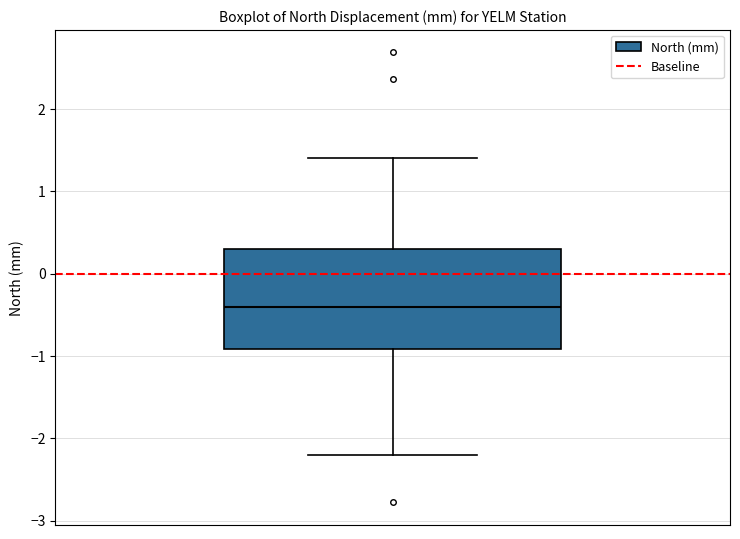

Transcribe this box plot: give where the median line is, the range the box spans, and where the two whiskers end, as read against the y-axis. The values are not printed on the chart, so give them approximately, as read against the axis.

median -0.4, box -0.9 to 0.3, whiskers -2.2 to 1.4